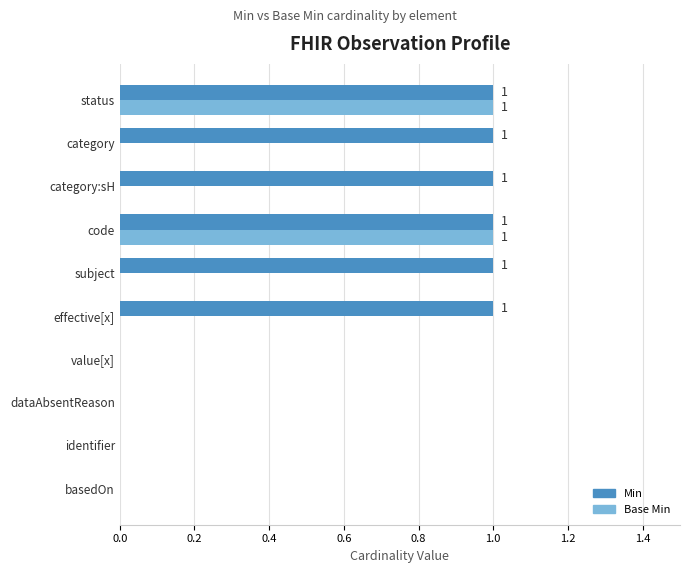

Which series has the largest total across all categories?

Min